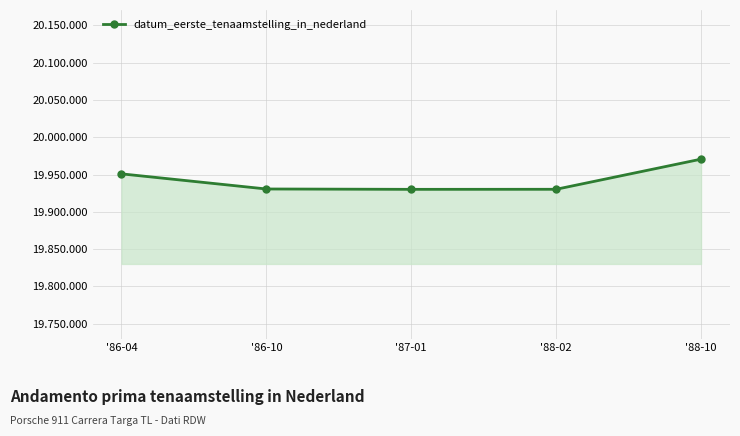

Which has a higher value, '88-02 or '88-10?

'88-10